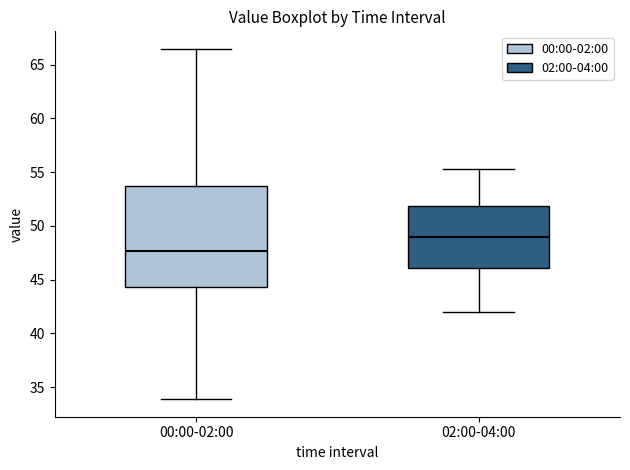

Comparing the boxes themselves (not the whiskers), which one is the tallest?

00:00-02:00